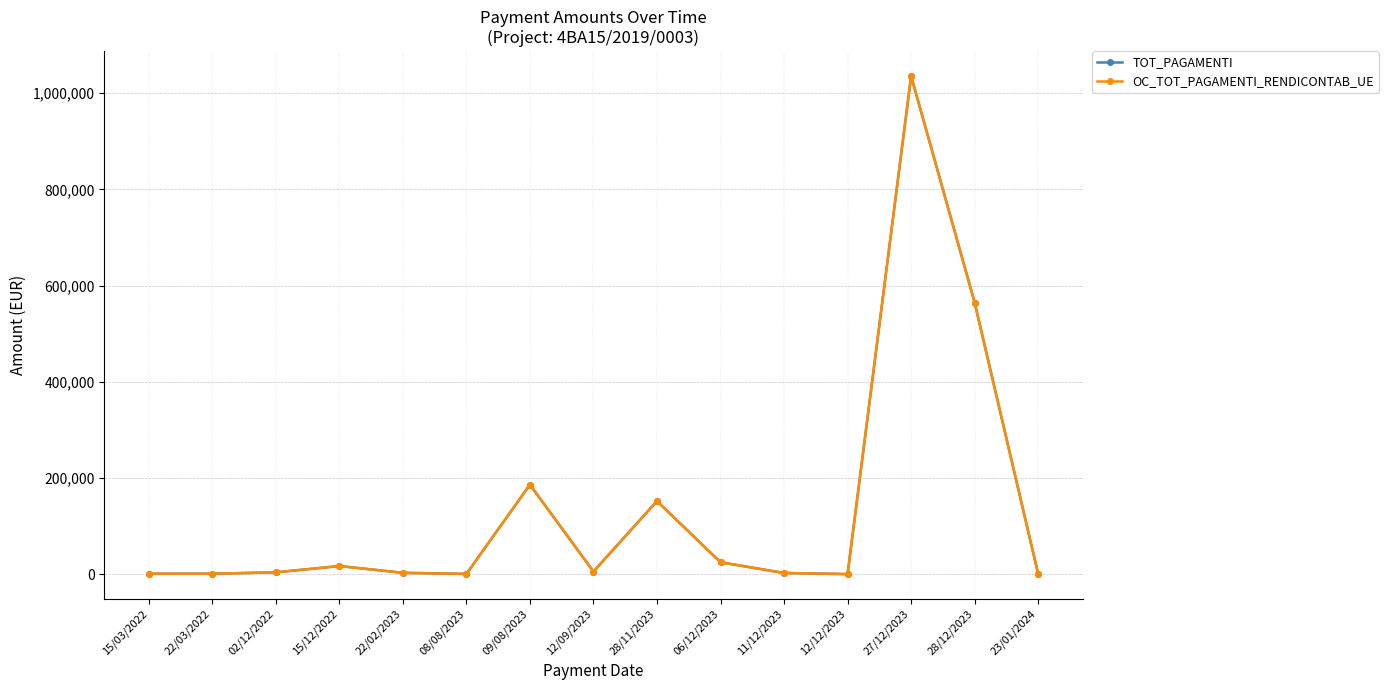

What is the value of the TOT_PAGAMENTI point at the 9th from the left?

151821.1